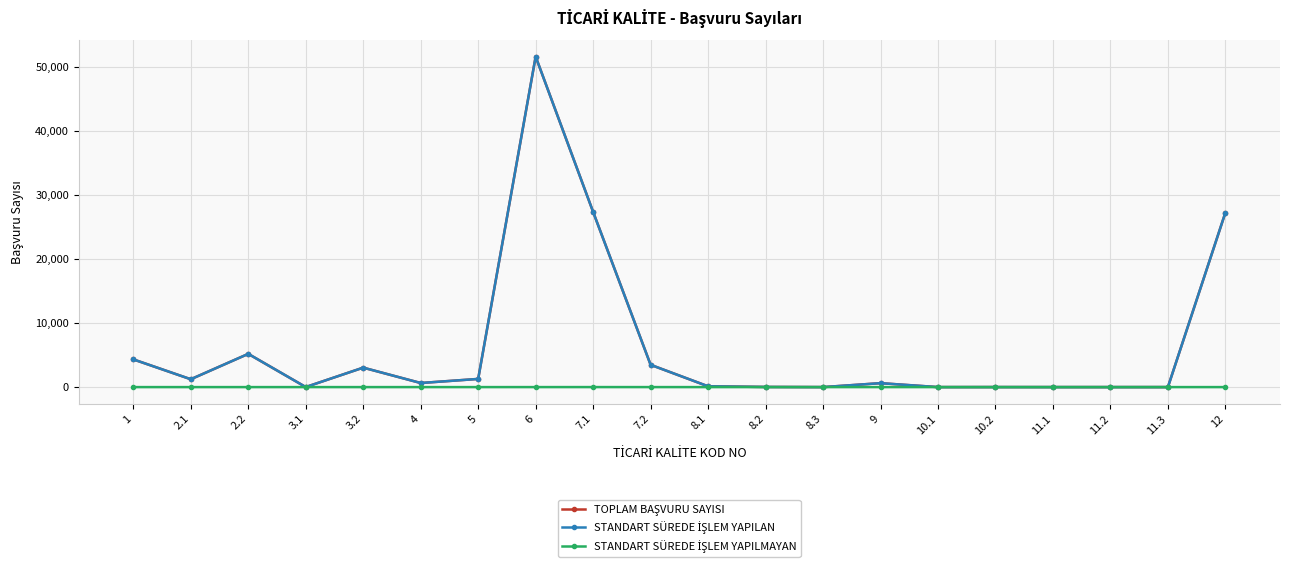

What position from the right is 6?

13